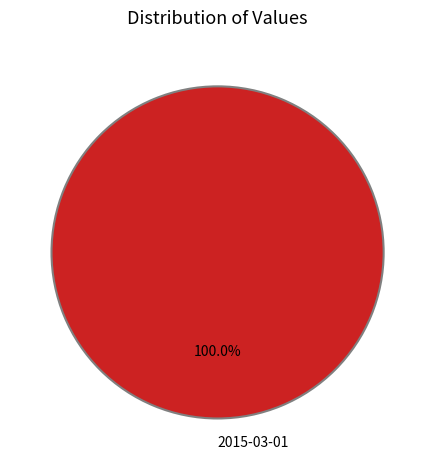

Rank the categories by value from lowest to highest.

2015-03-01